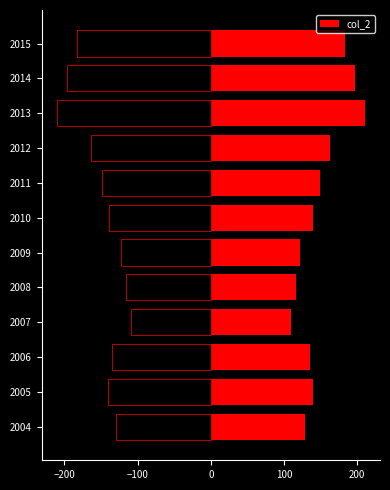

What is the sum of the values at 2013 and 2008?

326